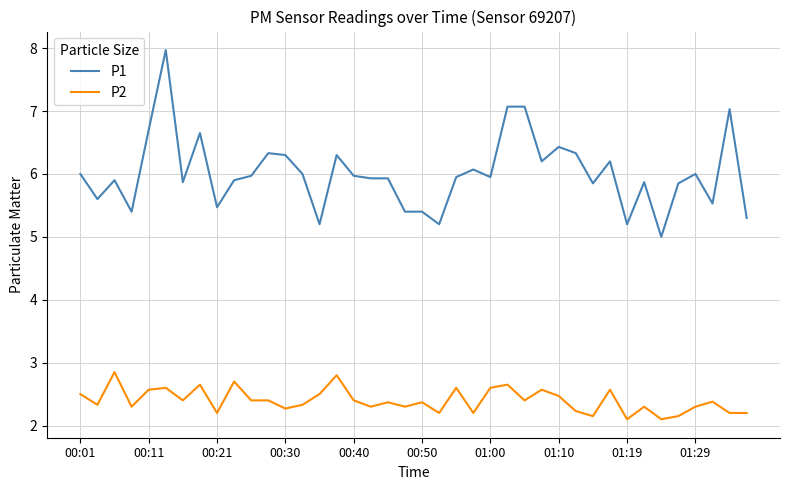

List the series in order of their overall mean, lowest first.

P2, P1